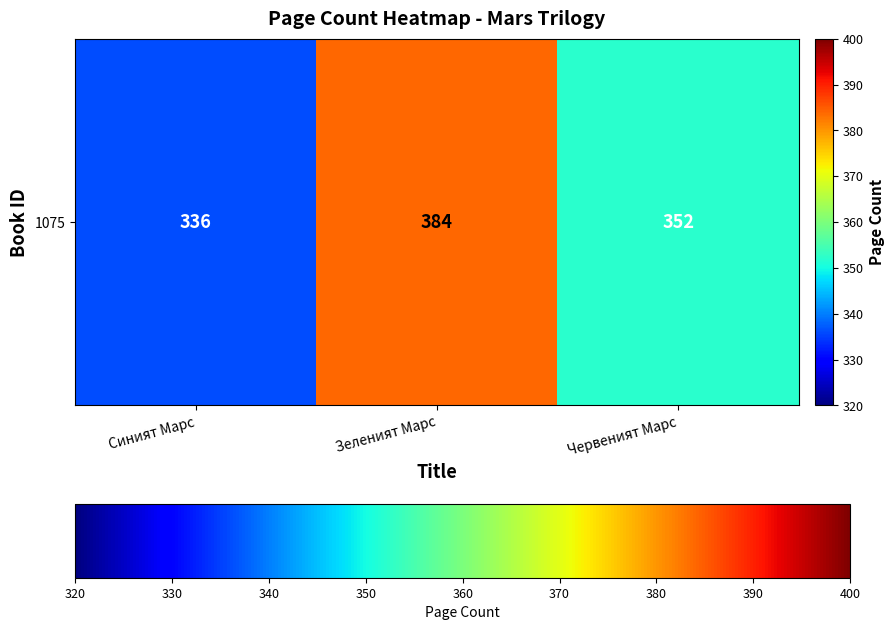

How many categories are shown in the chart?

3